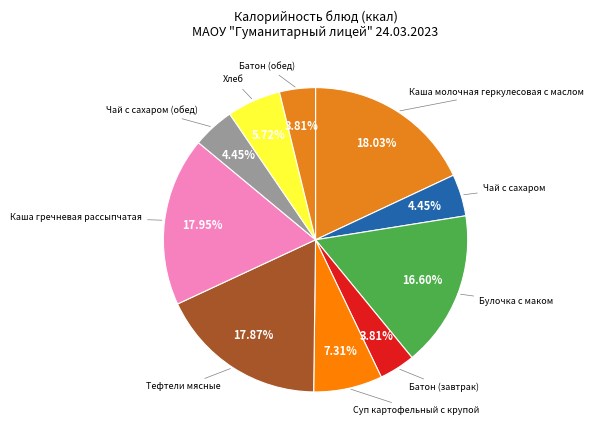

What is the ratio of the value at Суп картофельный с крупой to the value at Булочка с маком?

0.4